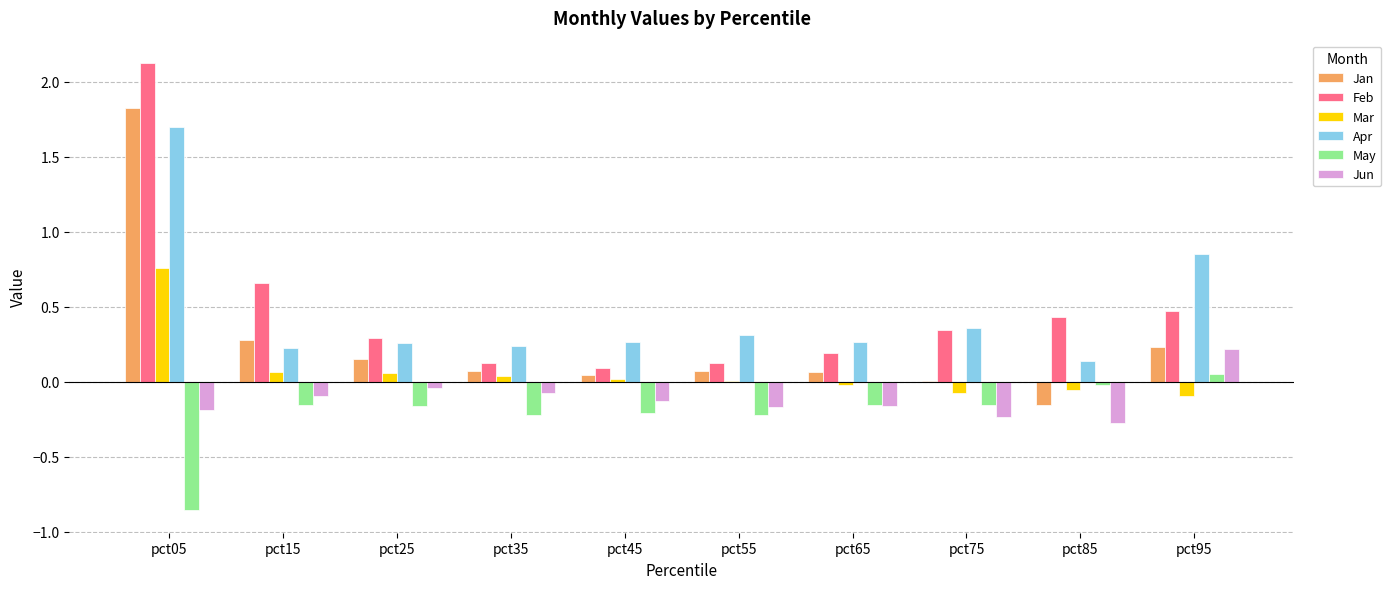

True or false: Jun has a value of -0.3 at pct85.

True